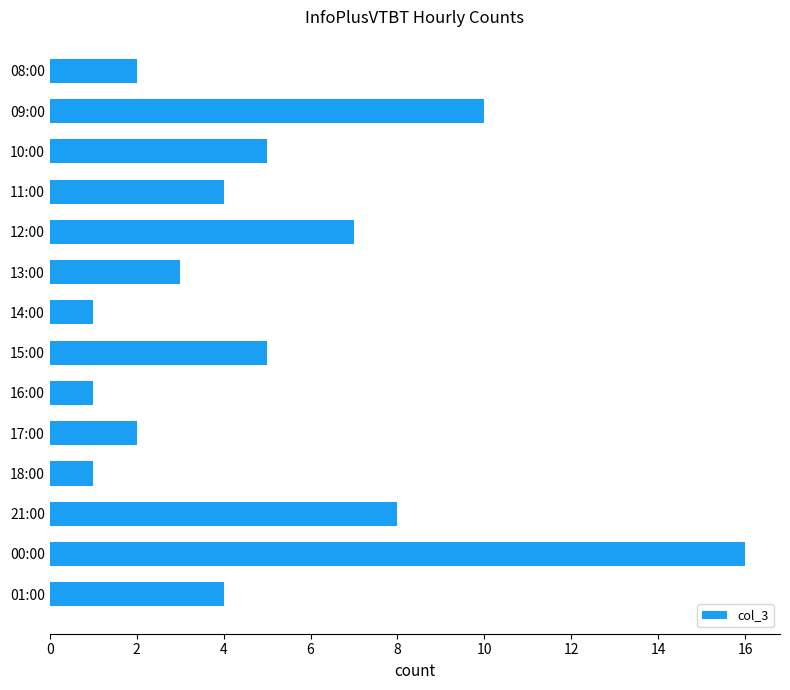

Reading top to bottom, what are all the values shown in this chart?

08:00=2	09:00=10	10:00=5	11:00=4	12:00=7	13:00=3	14:00=1	15:00=5	16:00=1	17:00=2	18:00=1	21:00=8	00:00=16	01:00=4